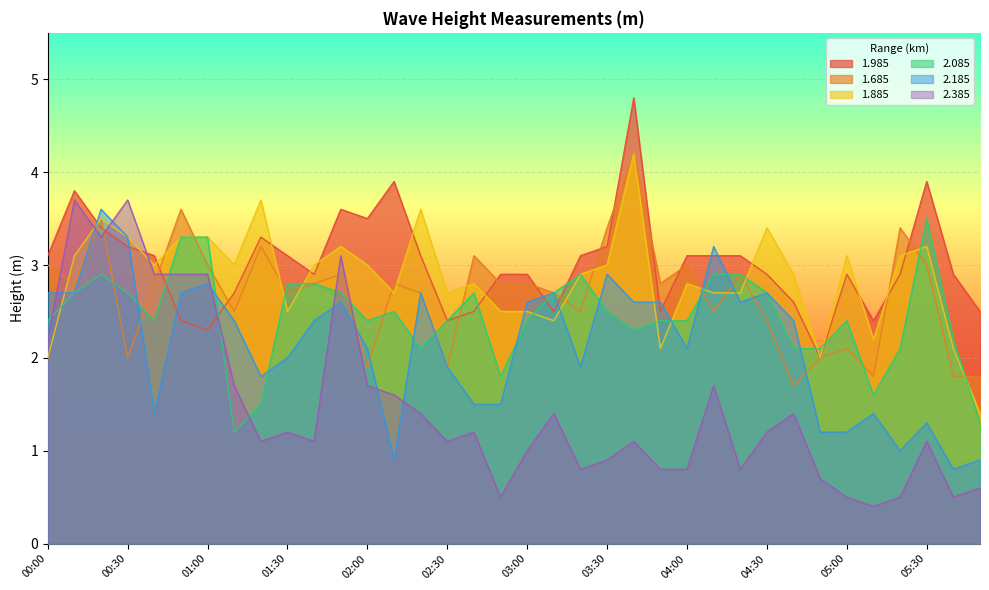

How many values in the 2.385 series exceed 1?

23